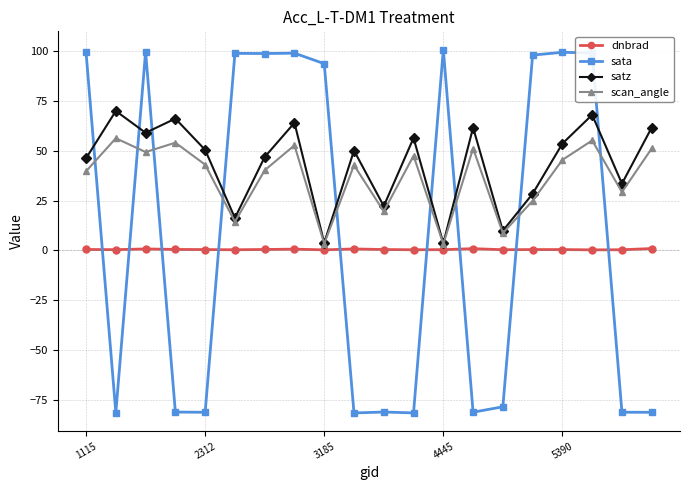

List the series in order of their peak value, lowest first.

dnbrad, scan_angle, satz, sata